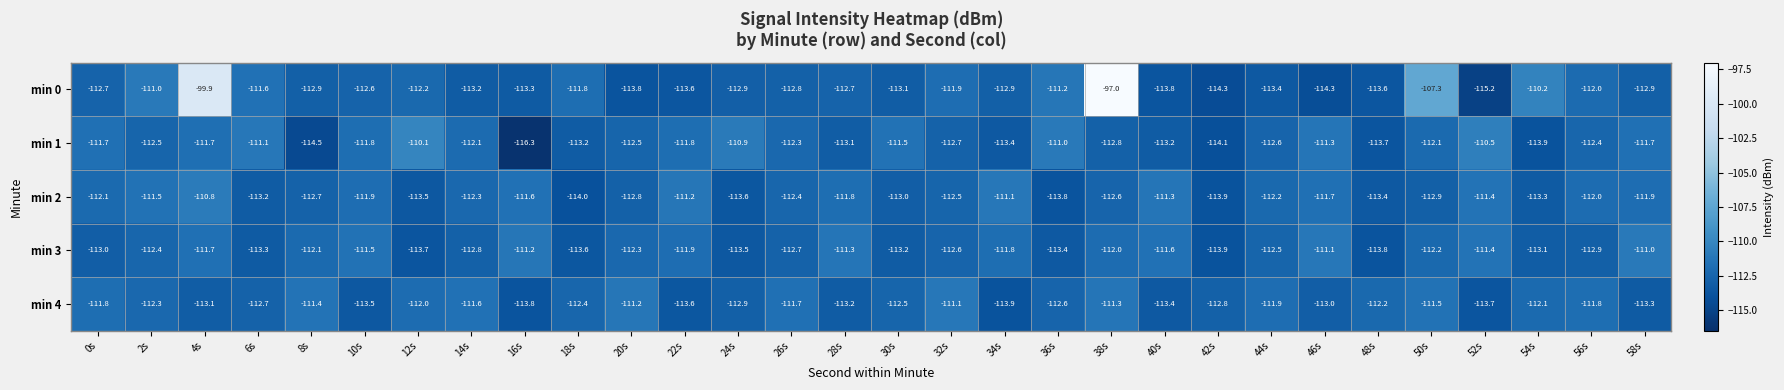

Rank the series by their maximum value, from lowest to highest.

min 4, min 3, min 2, min 1, min 0